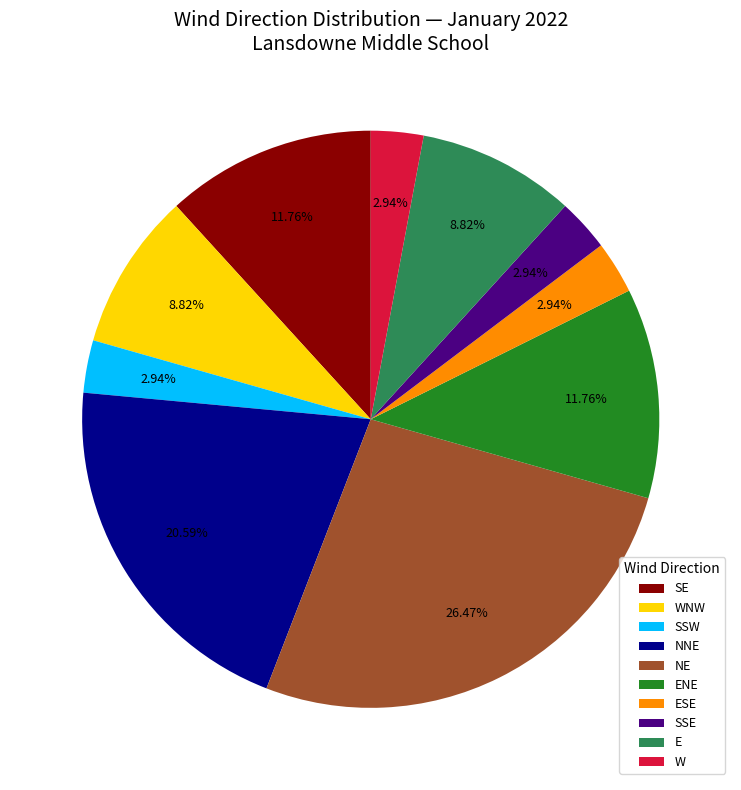

Is there any slice that represents more than half of the pie?

No